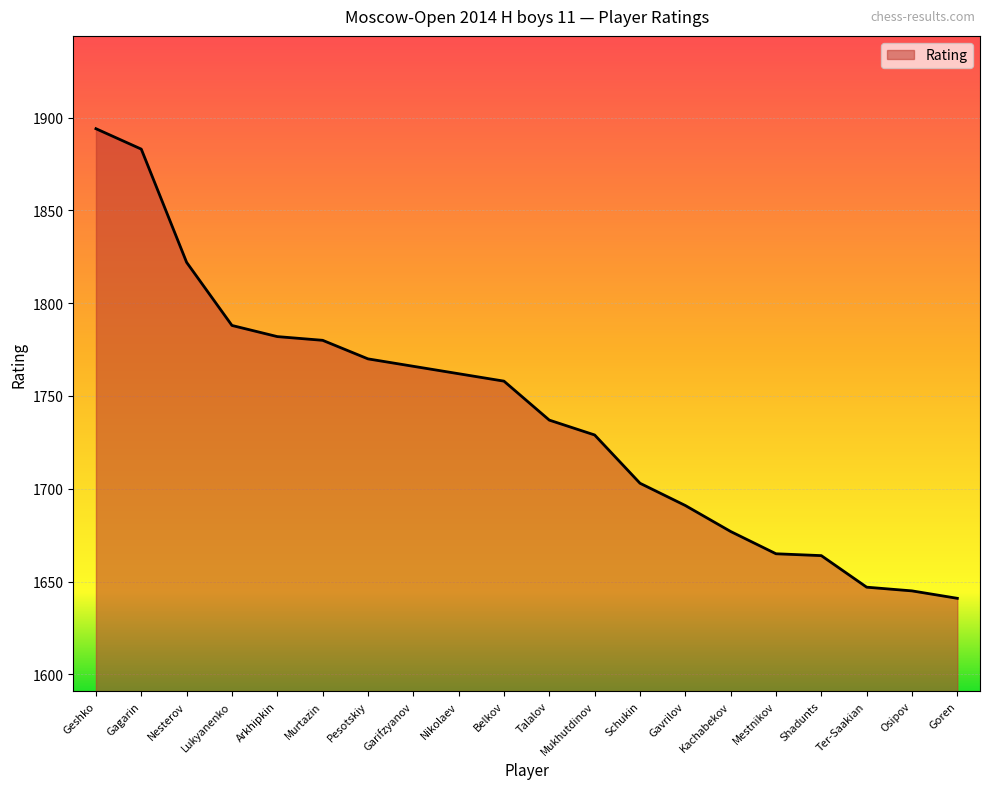

Which has a higher value, Schukin or Mukhutdinov?

Mukhutdinov